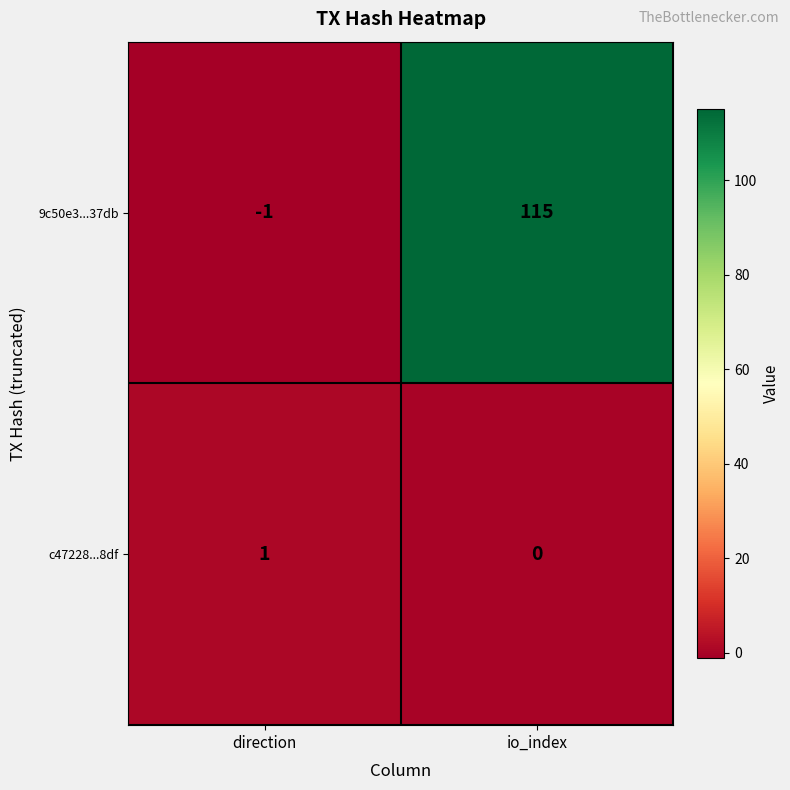

What is the total value across all series at io_index?

115